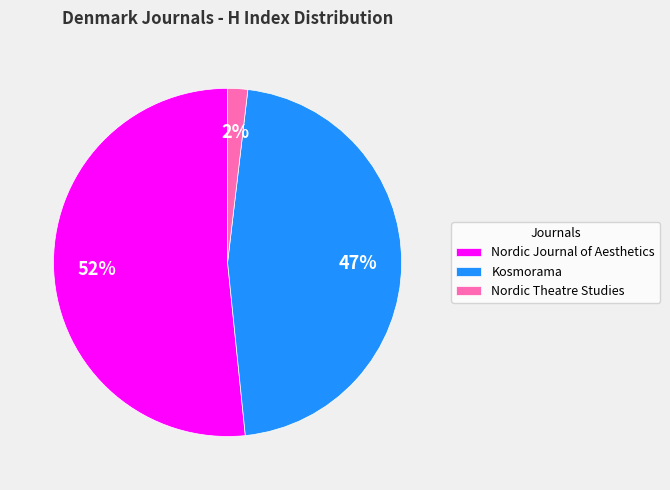

How many slices are in this pie chart?

3